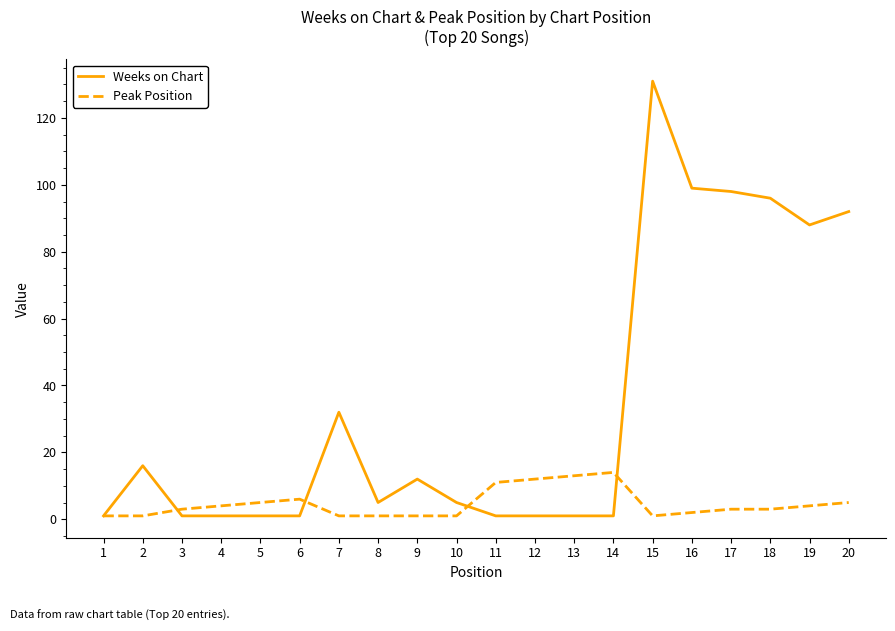

At which category does the chart reach its peak across all series?

15